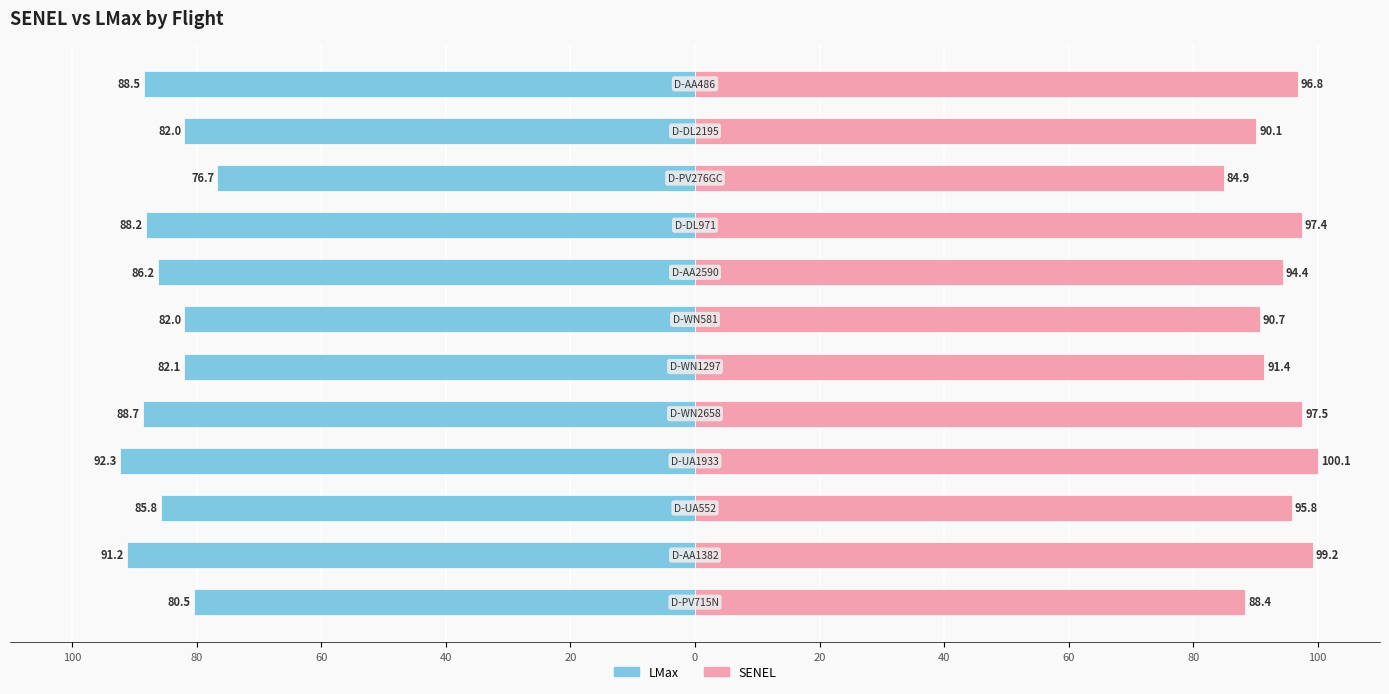

What is the average value of the LMax series?

-85.4